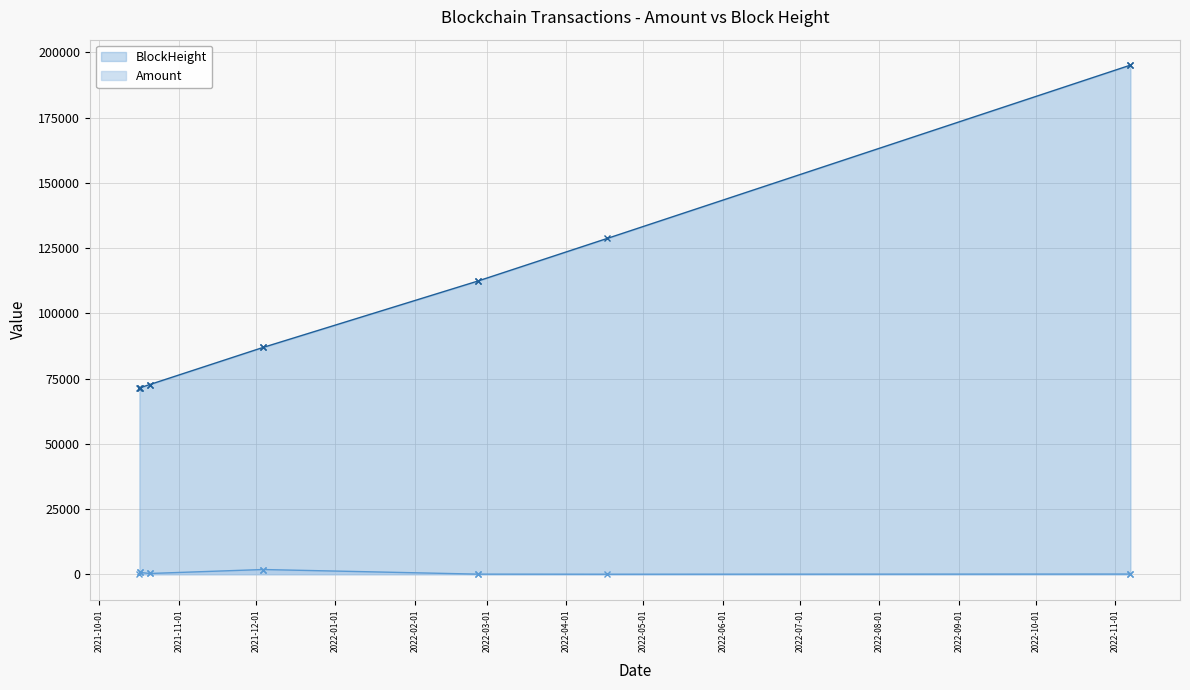

What is the maximum value shown in the chart?

195139.0